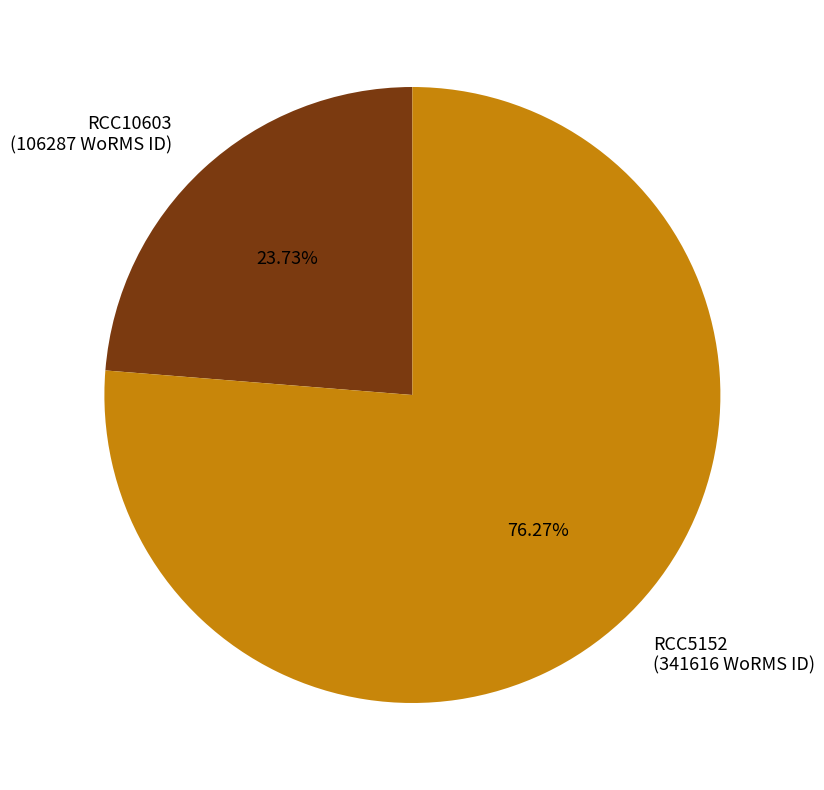

Is the sum of RCC10603 and RCC5152 greater than half?

Yes